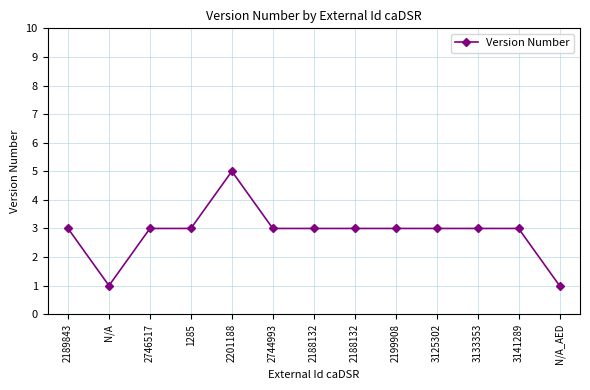

How many lines are shown in the chart?

1